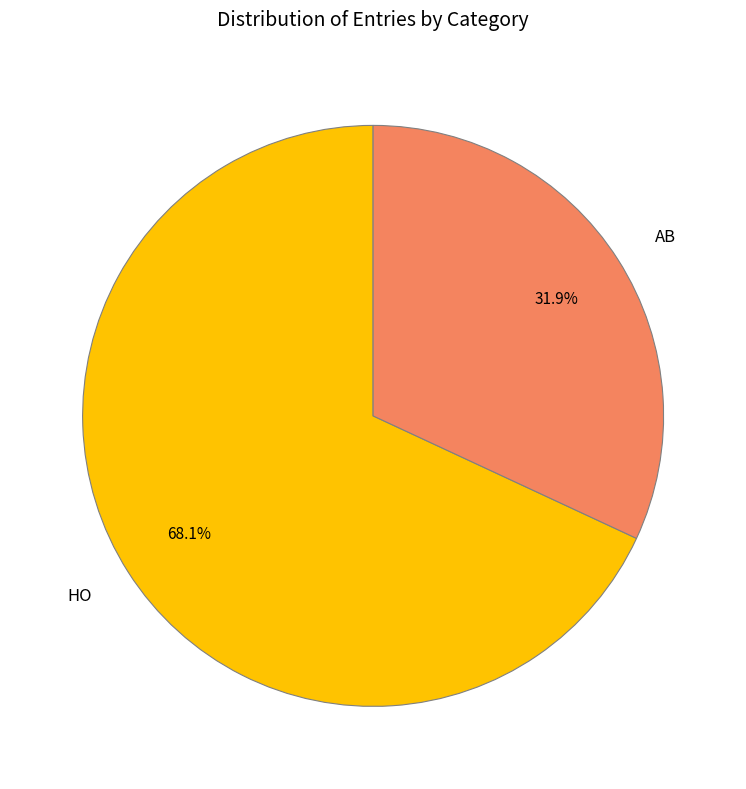

Is there any slice that represents more than half of the pie?

Yes